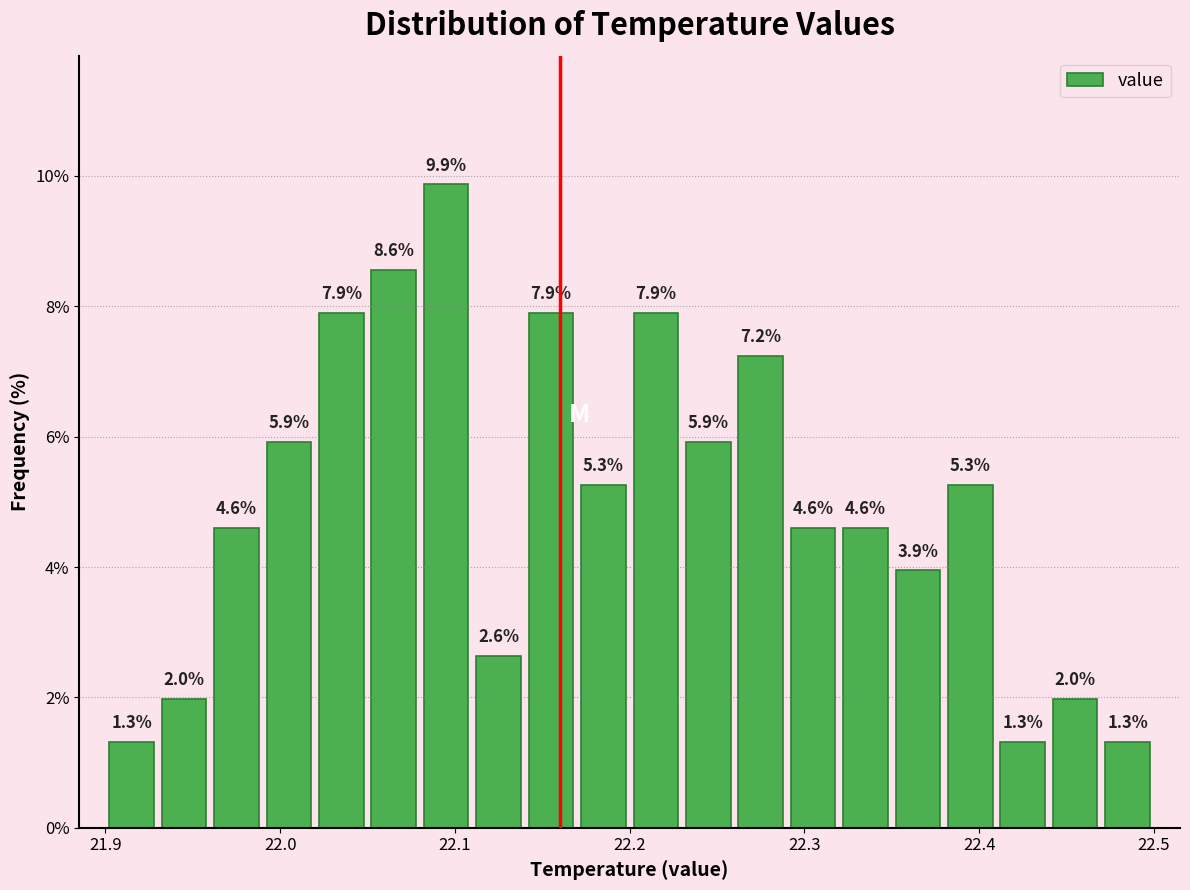

Read against the x-axis, roughly where is the centre of the tallest bar?

22.10